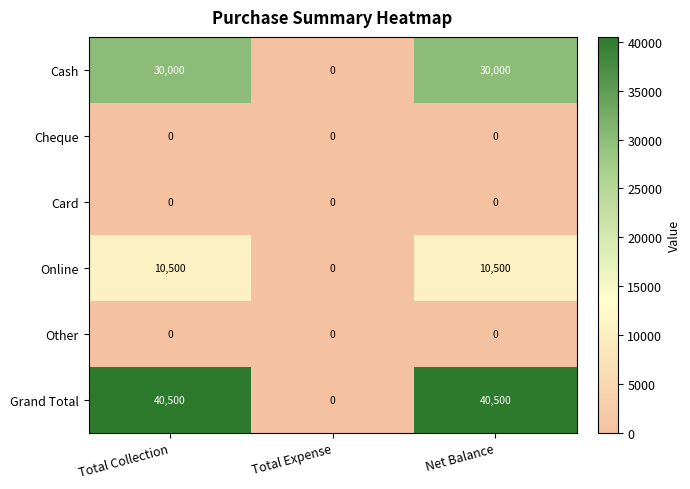

How many distinct data groups are displayed?

6